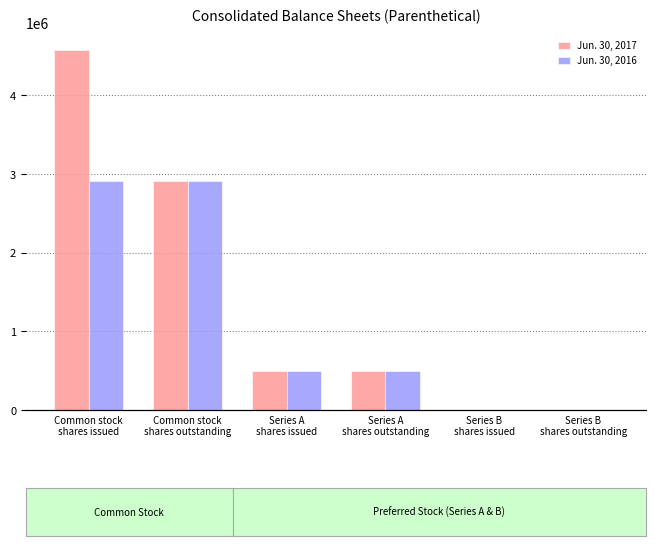

What is the greatest value displayed?

4578284